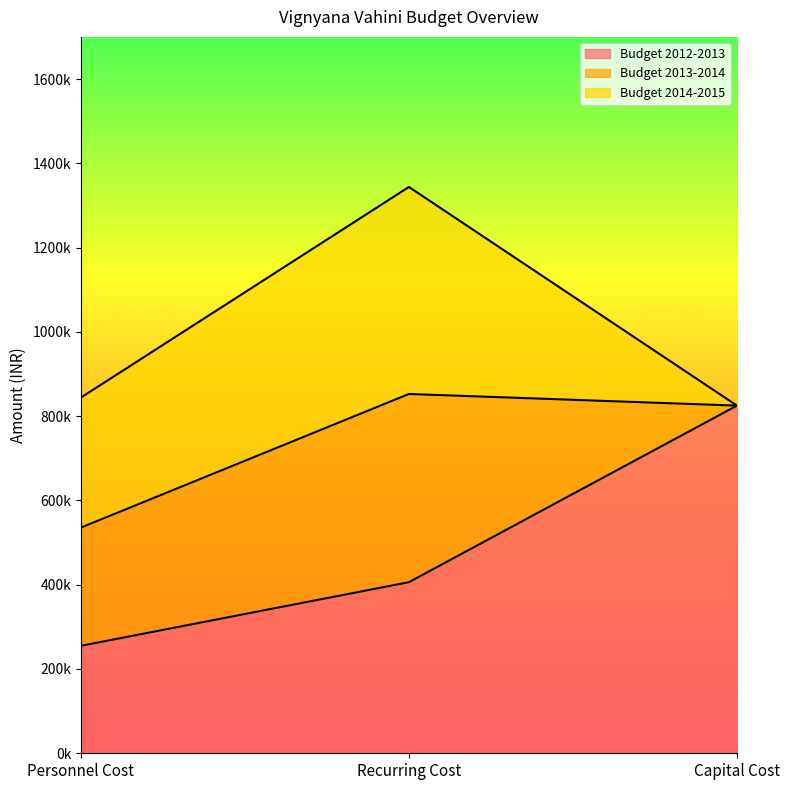

Which label corresponds to the largest value in the chart?

Capital Cost